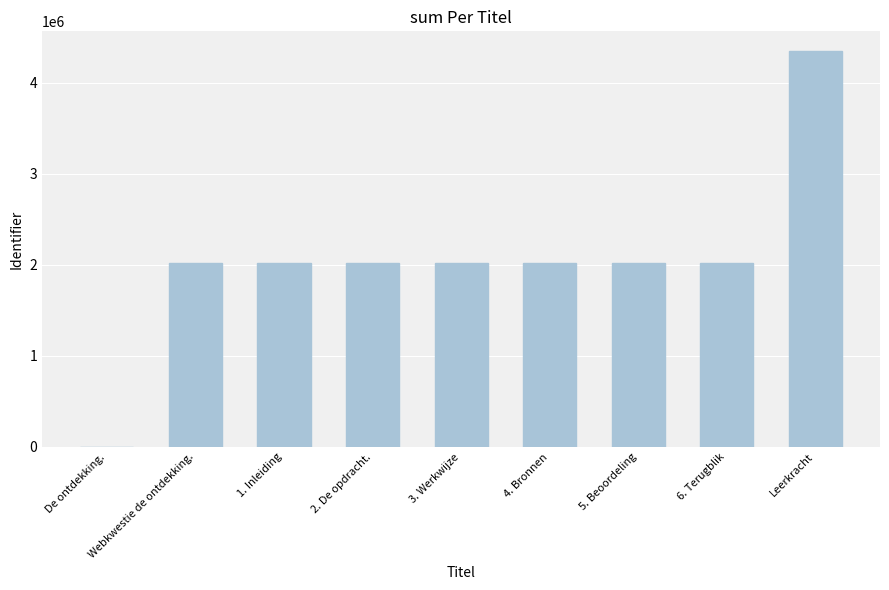

Approximately how many times larger is the value at 4. Bronnen compared to 1. Inleiding?

1.0